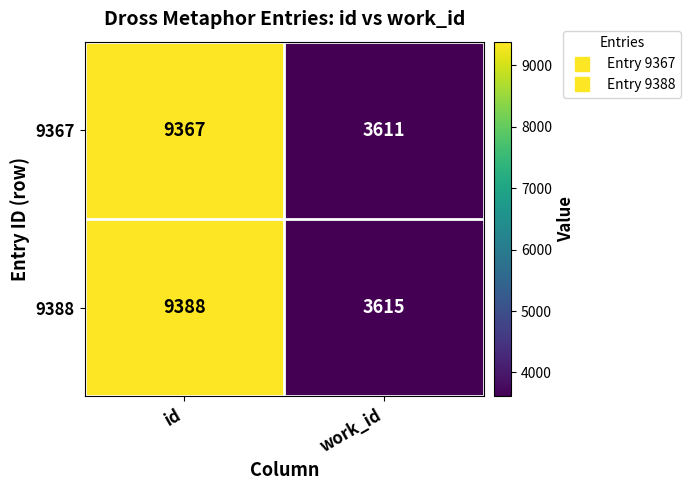

The value of 9367 at id is 1896. True or false?

False